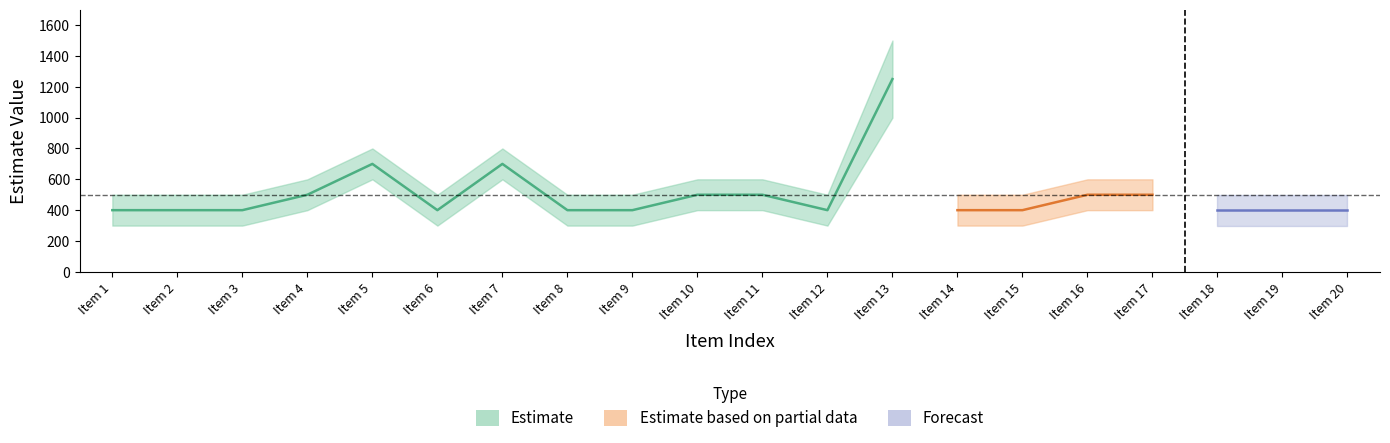

What is the greatest value displayed?

1500